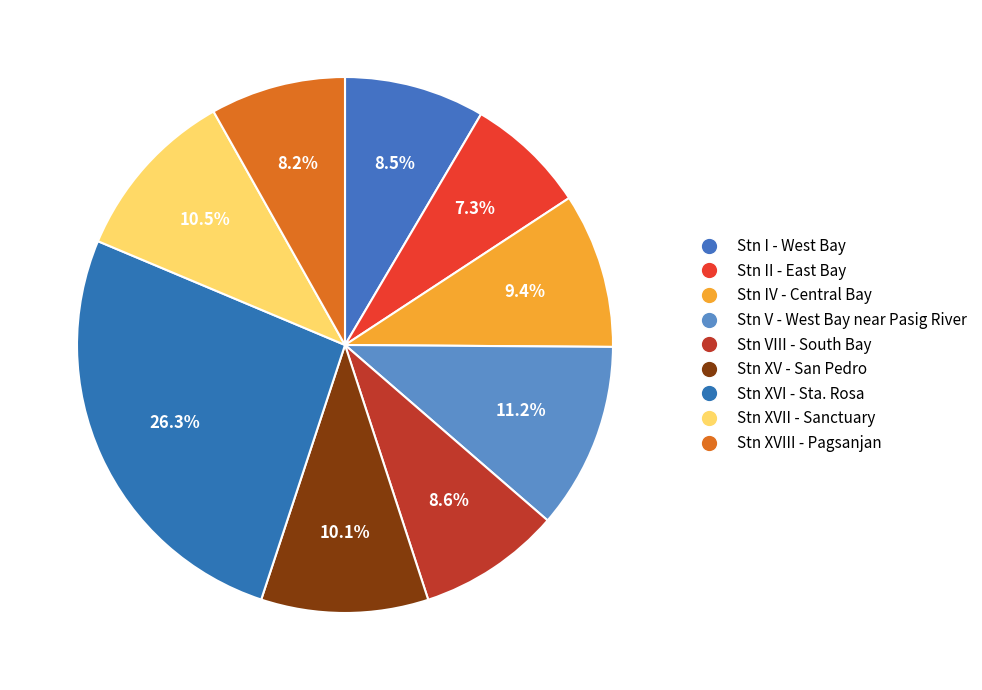

How many slices are in this pie chart?

9